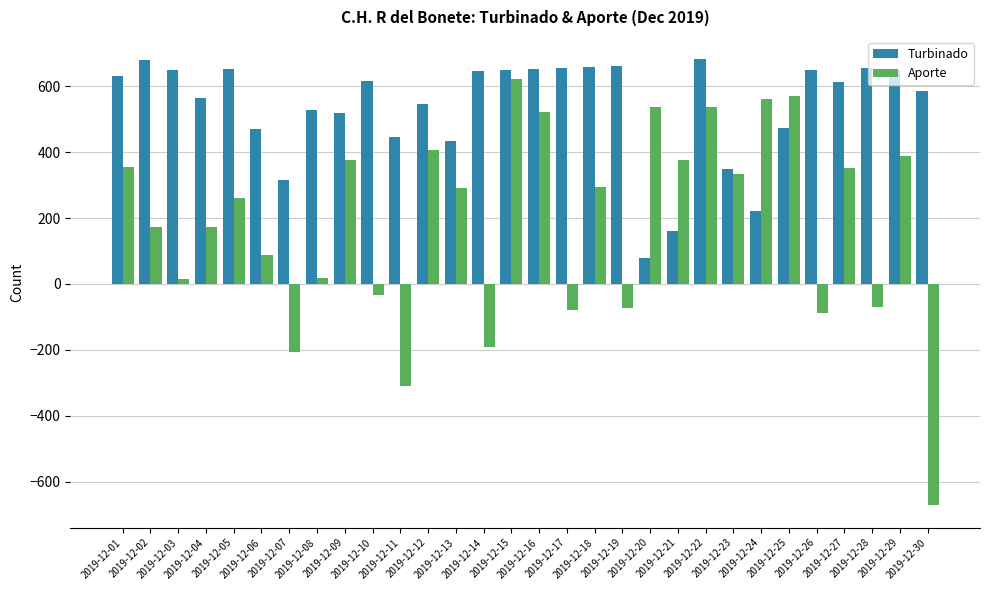

Which series has the widest spread of values?

Aporte